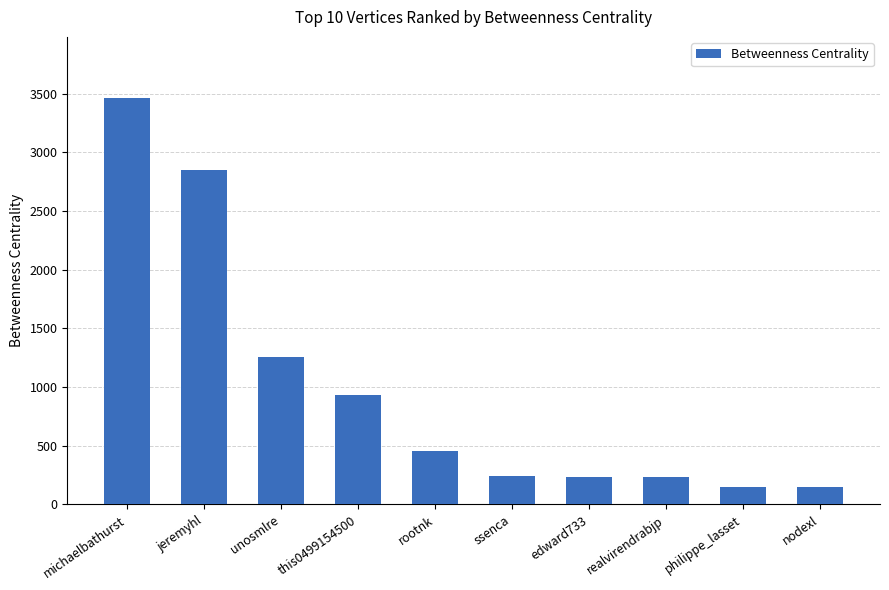

Read the value at realvirendrabjp.

233.6